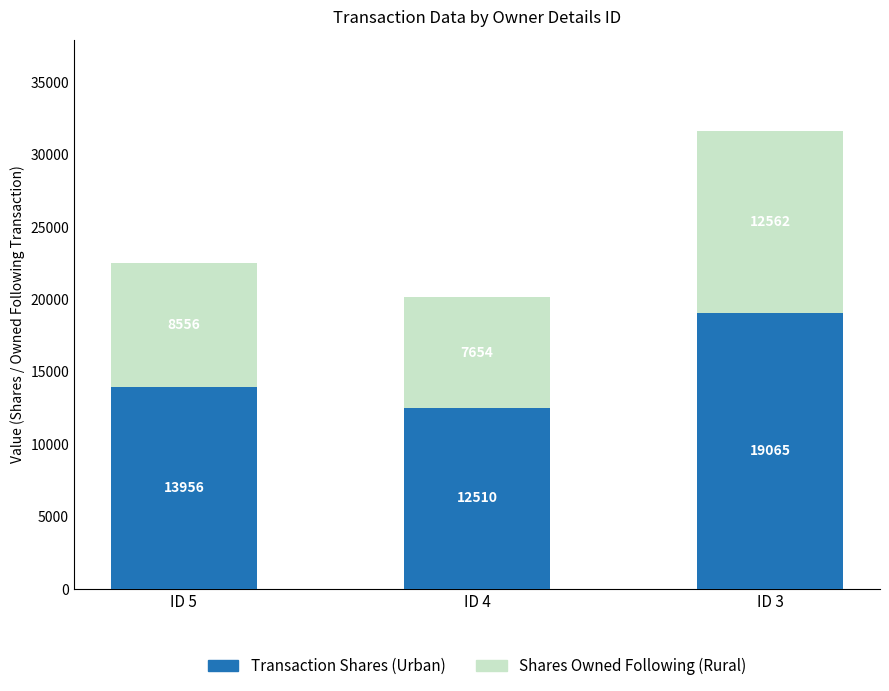

How many bars are there in total?

3